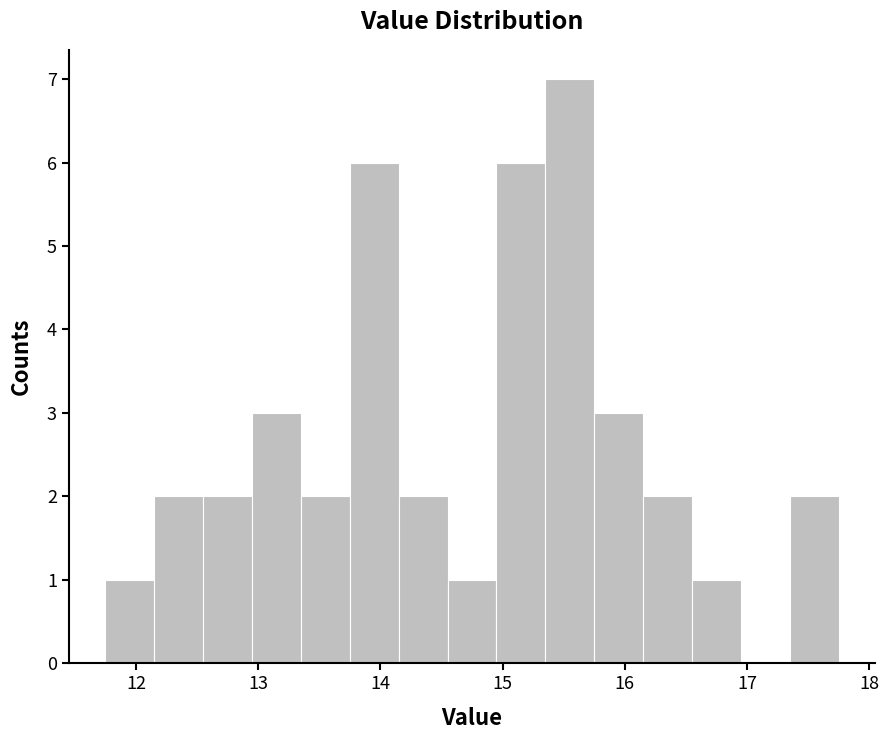

Reading left to right, transcribe this chart: for each bar, give the range it covers on the x-axis and its height. Neither the bar edges nor the heights are printed on the chart, so give them approximately, as read against the axes.

11.75 to 12.15: 1
12.15 to 12.55: 2
12.55 to 12.95: 2
12.95 to 13.35: 3
13.35 to 13.75: 2
13.75 to 14.15: 6
14.15 to 14.55: 2
14.55 to 14.95: 1
14.95 to 15.35: 6
15.35 to 15.75: 7
15.75 to 16.15: 3
16.15 to 16.55: 2
16.55 to 16.95: 1
16.95 to 17.35: 0
17.35 to 17.75: 2